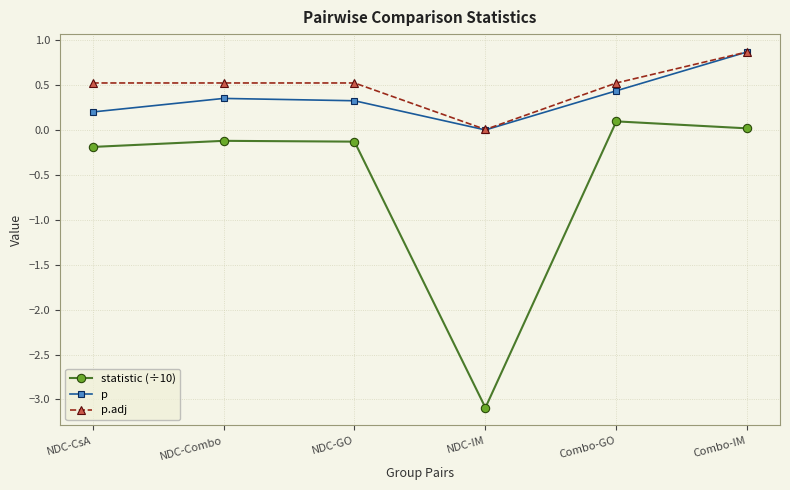

What position from the left is NDC-Combo?

2